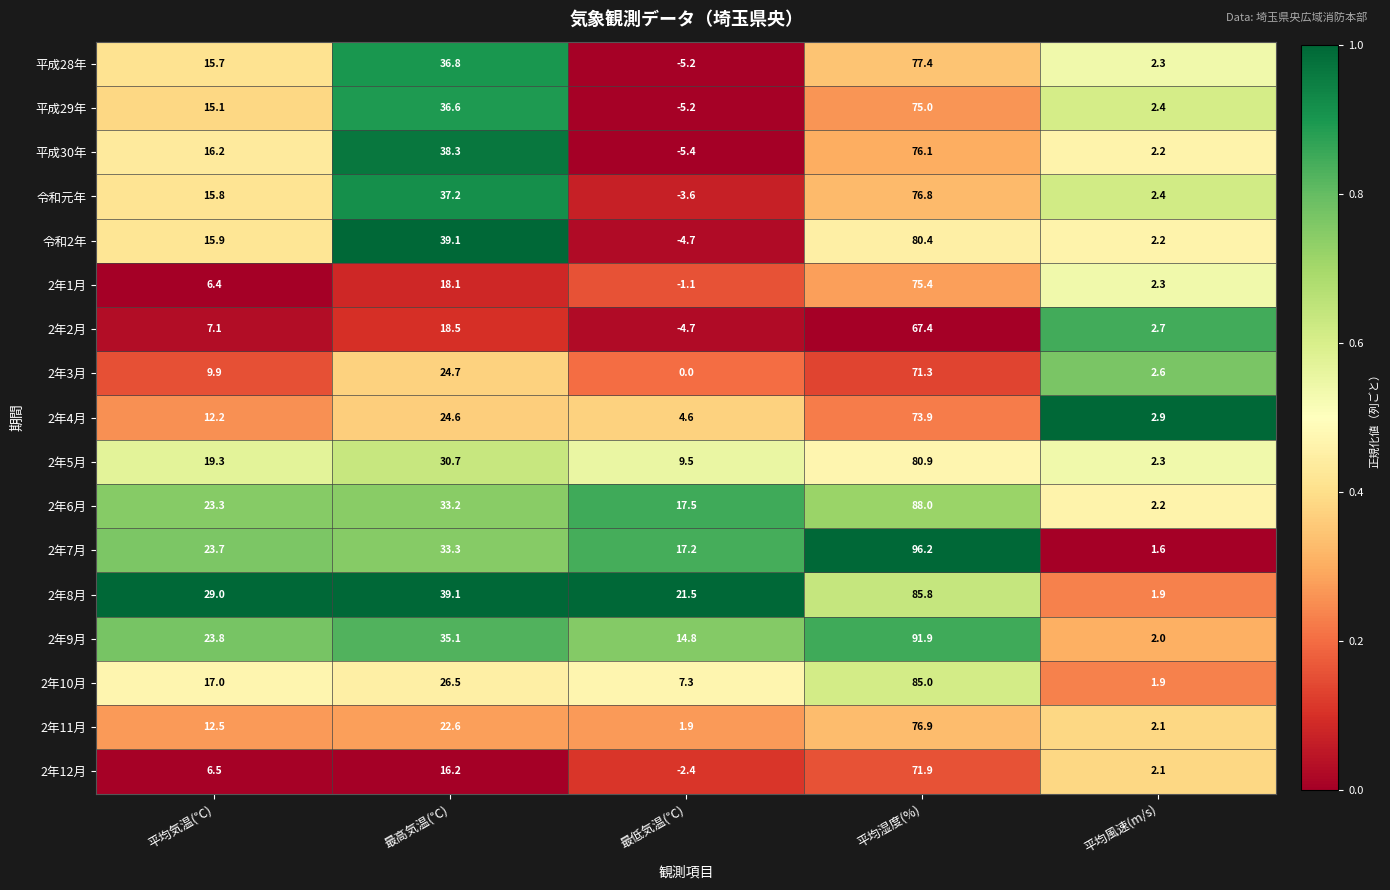

Which category has the highest value across all series?

平均湿度(%)